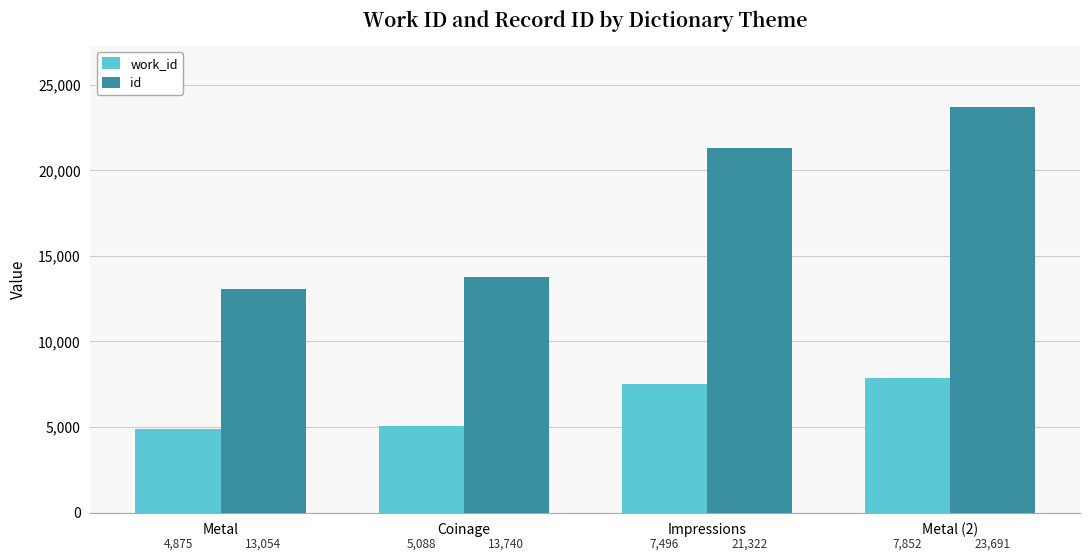

The work_id series shows 5088 at Coinage. True or false?

True